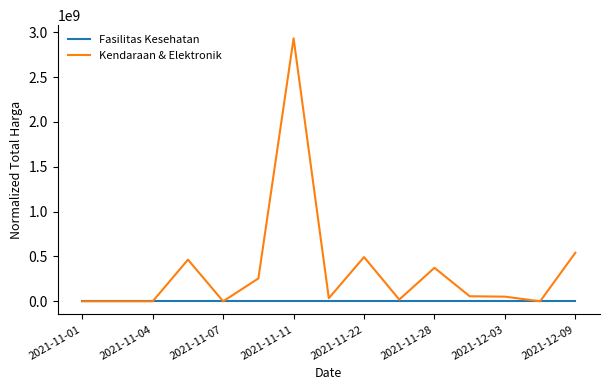

What is the greatest value displayed?

2931562000.0